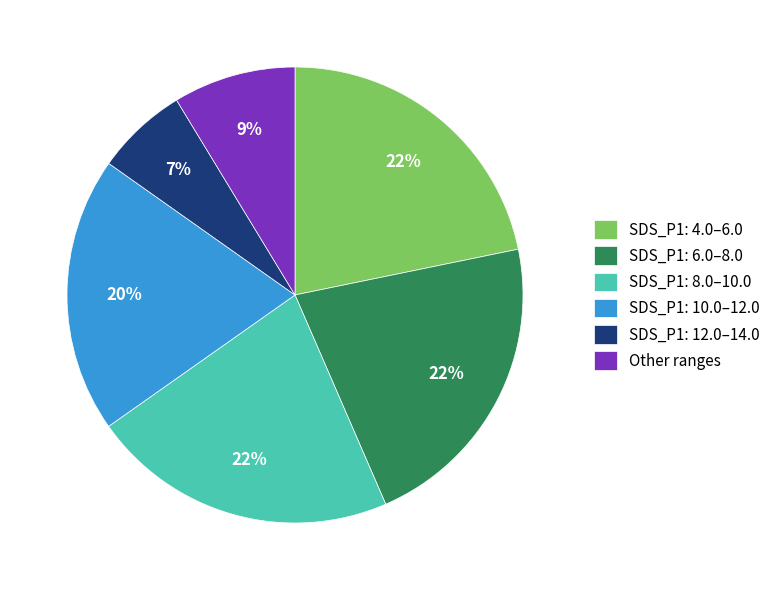

Is the sum of Other ranges and SDS_P1: 4.0–6.0 greater than half?

No